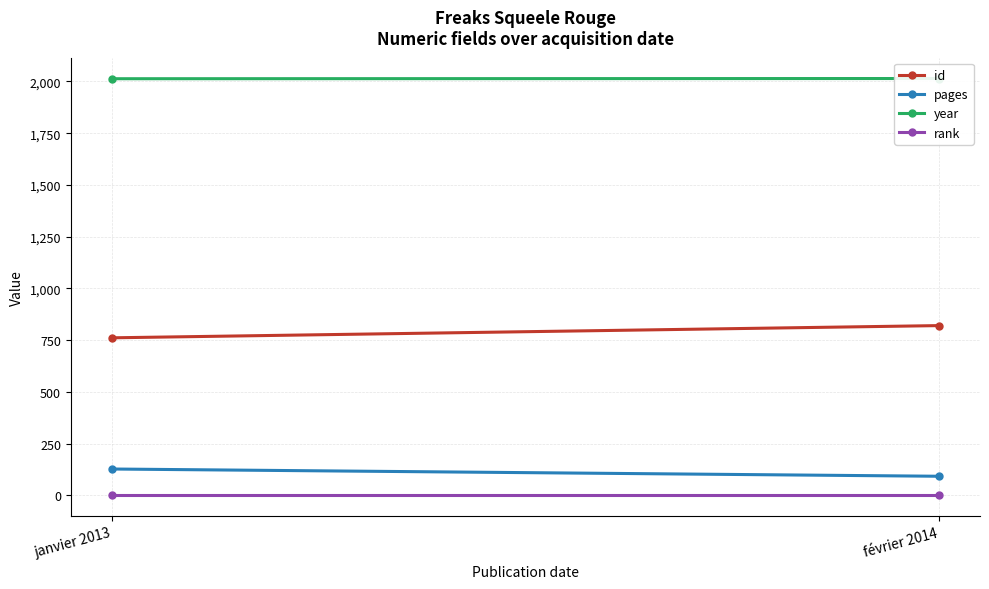

Reading left to right, list all the values displayed in this chart.

id: janvier 2013=761	février 2014=820
pages: janvier 2013=127	février 2014=92
year: janvier 2013=2013	février 2014=2014
rank: janvier 2013=1	février 2014=1